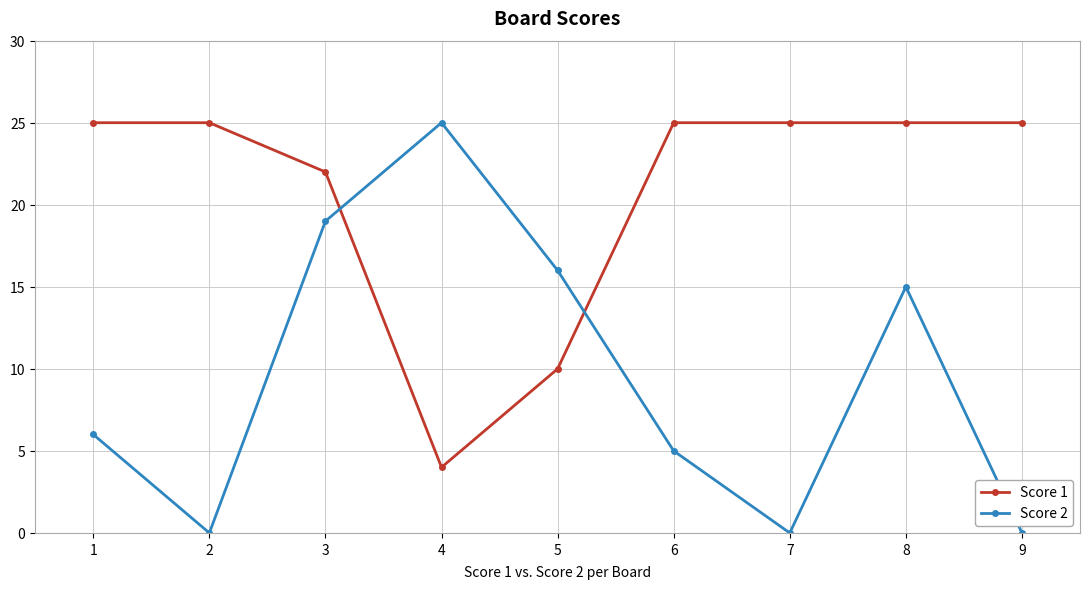

What is the difference between the Score 1 values at 5 and 1?

15